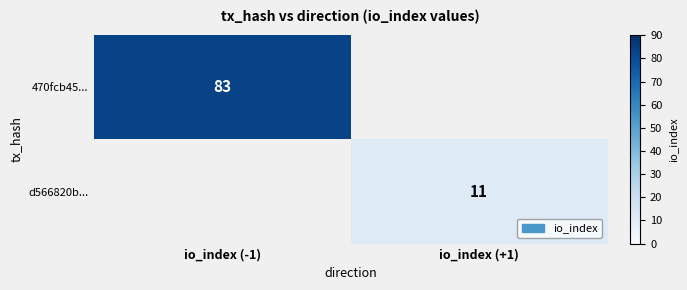

The d566820b... series shows 15 at io_index (+1). True or false?

False